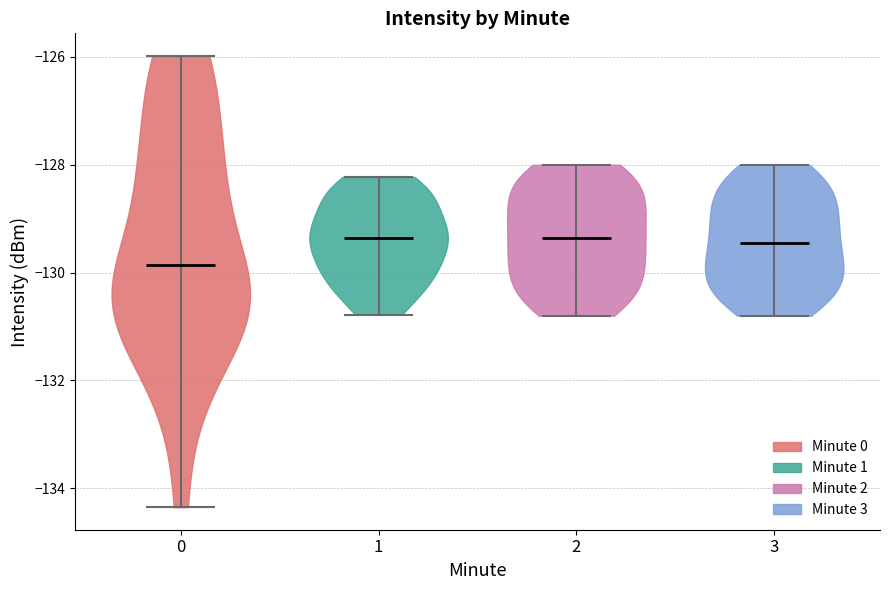

Which violin has the lowest median line?

0